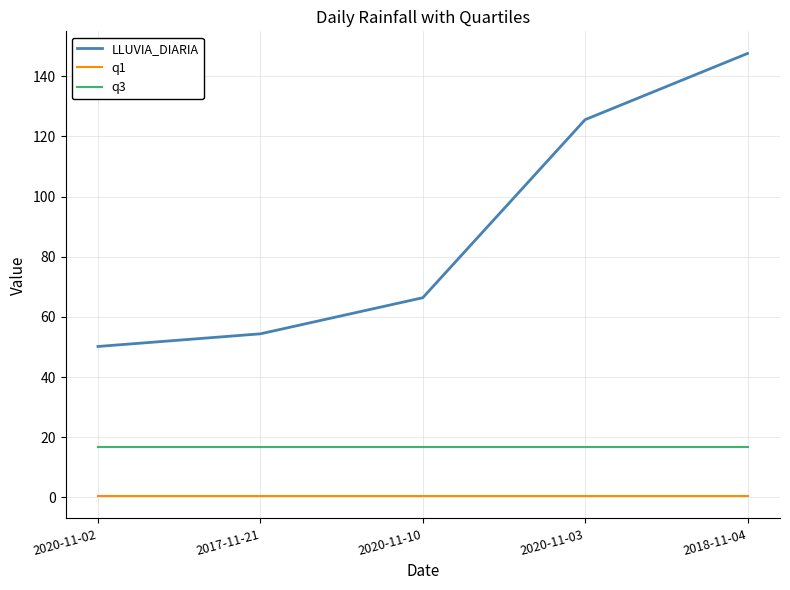

Is it true that LLUVIA_DIARIA equals 66.4 at 2020-11-10?

True